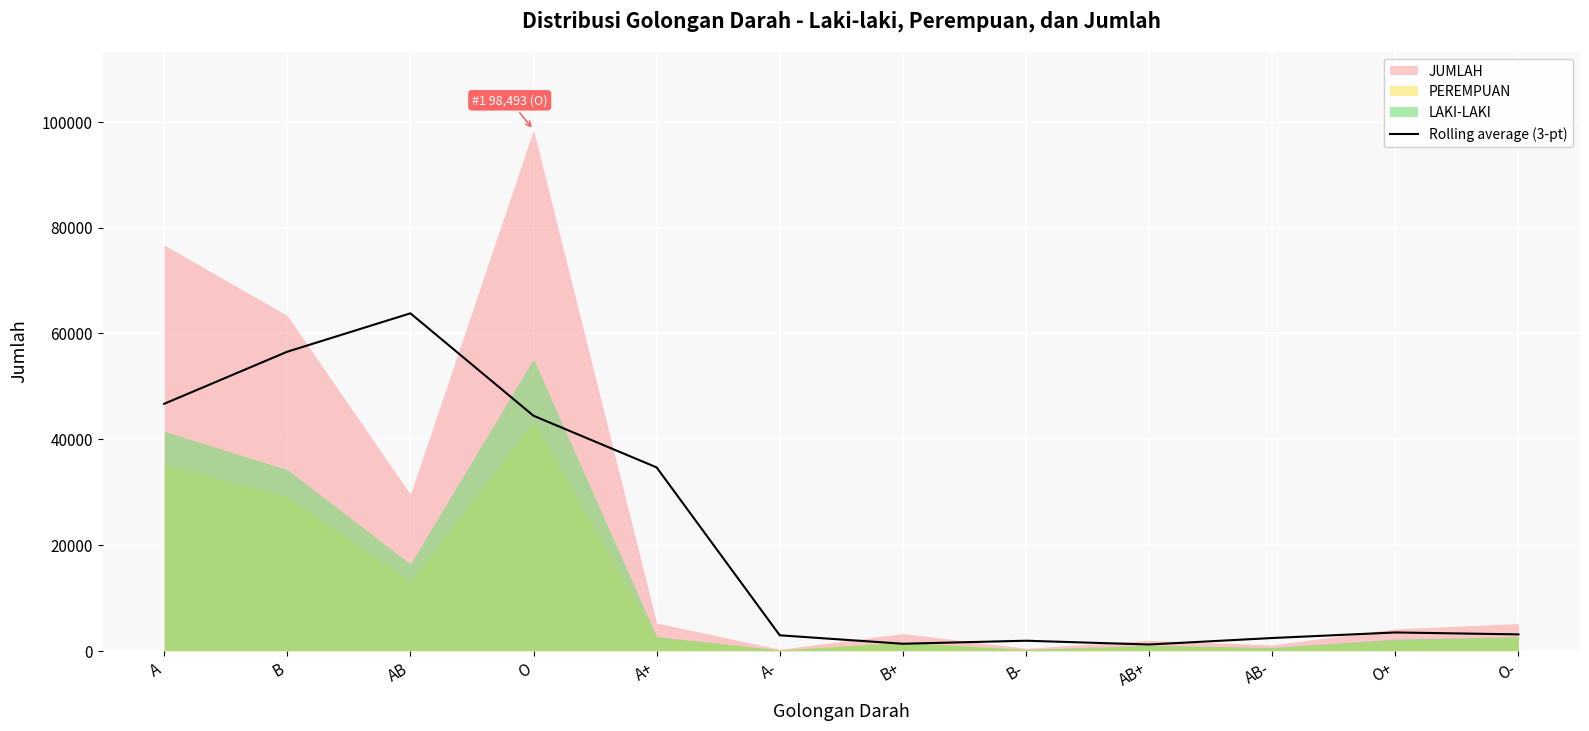

Does the chart display data point markers on the line(s)?

No